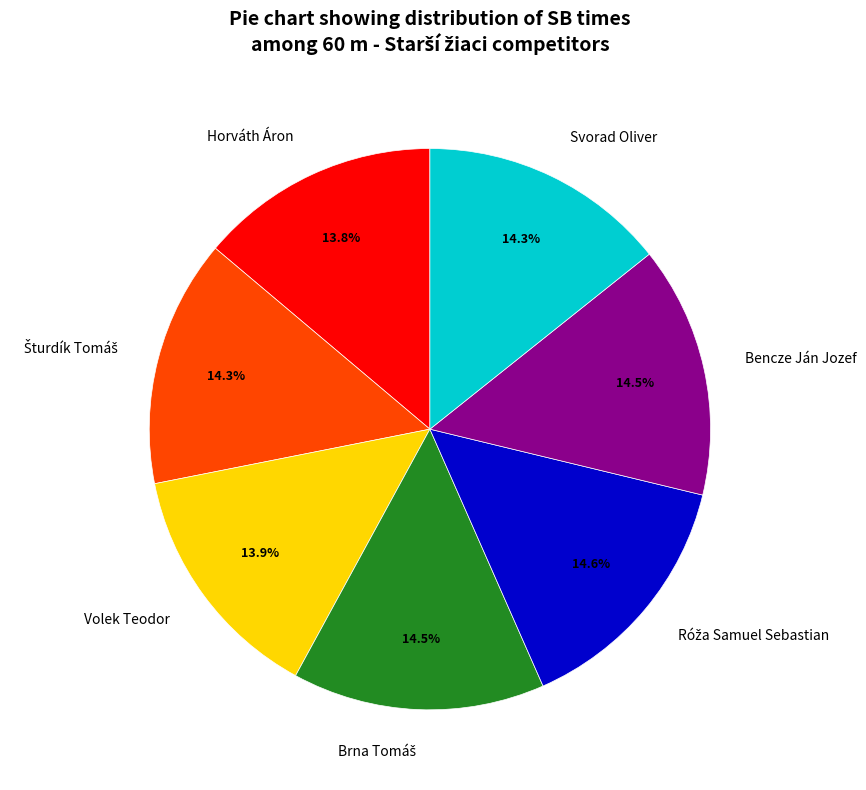

Which has a higher value, Volek Teodor or Bencze Ján Jozef?

Bencze Ján Jozef